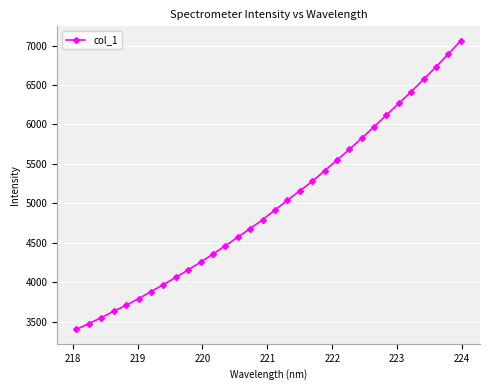

What is the value of the 21st point from the left?

5411.1